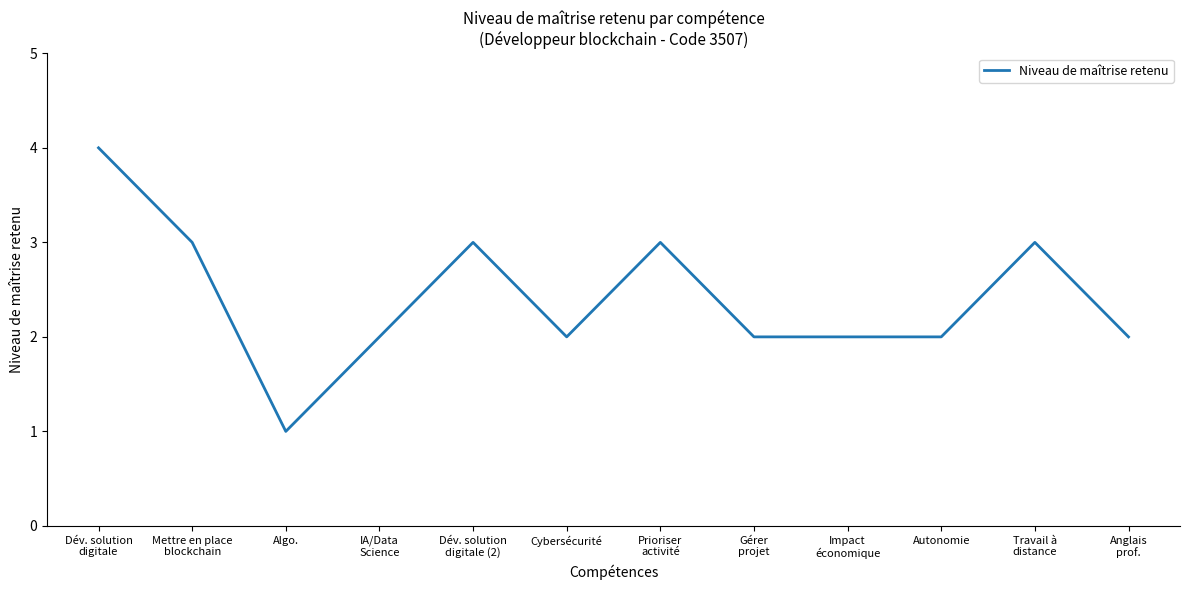

What is the difference between the maximum and minimum values?

3